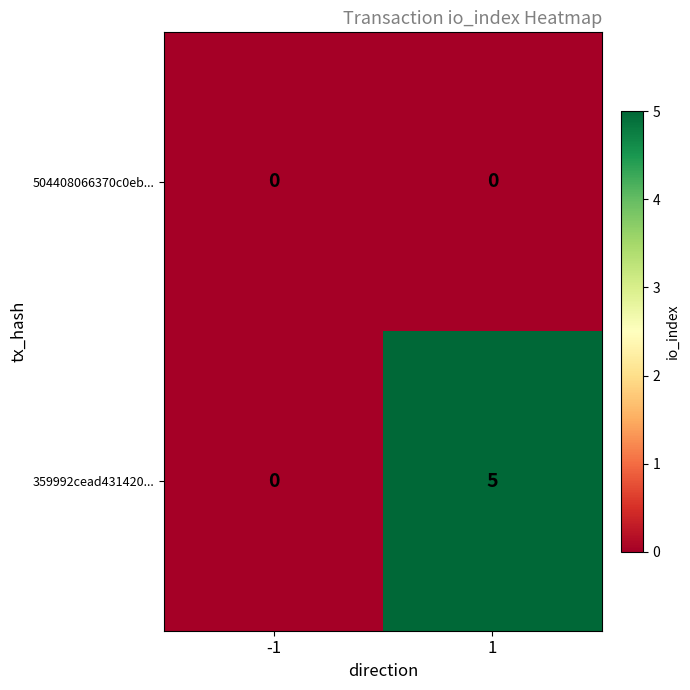

Which series has the largest total across all categories?

359992cead431420...